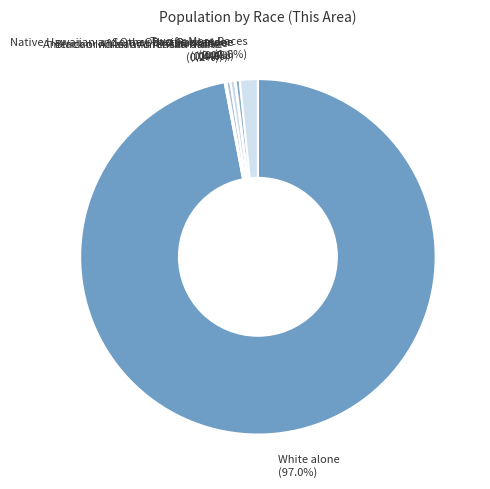

Is there a majority slice in this chart?

Yes